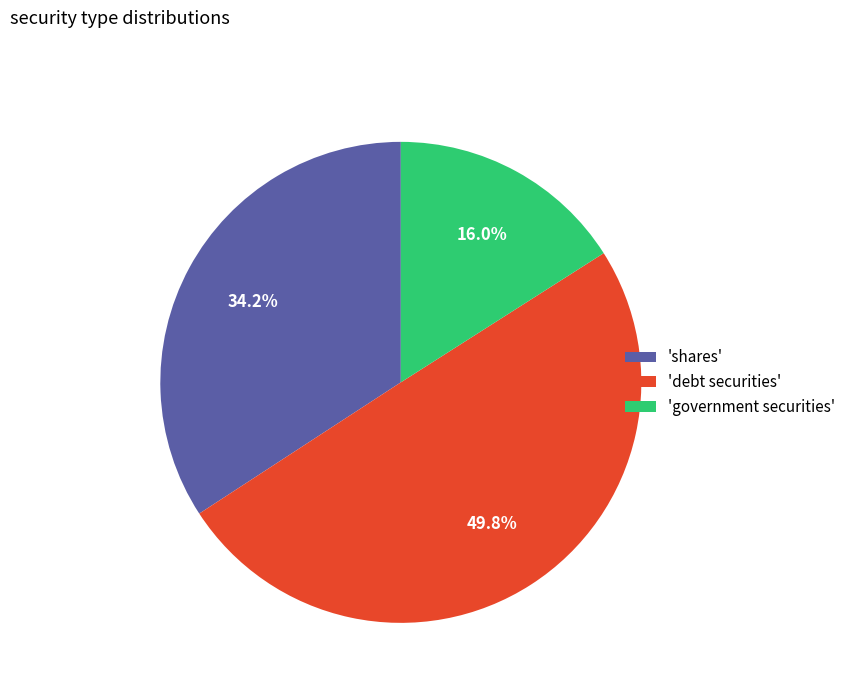

Rank the categories by value from lowest to highest.

'government securities', 'shares', 'debt securities'